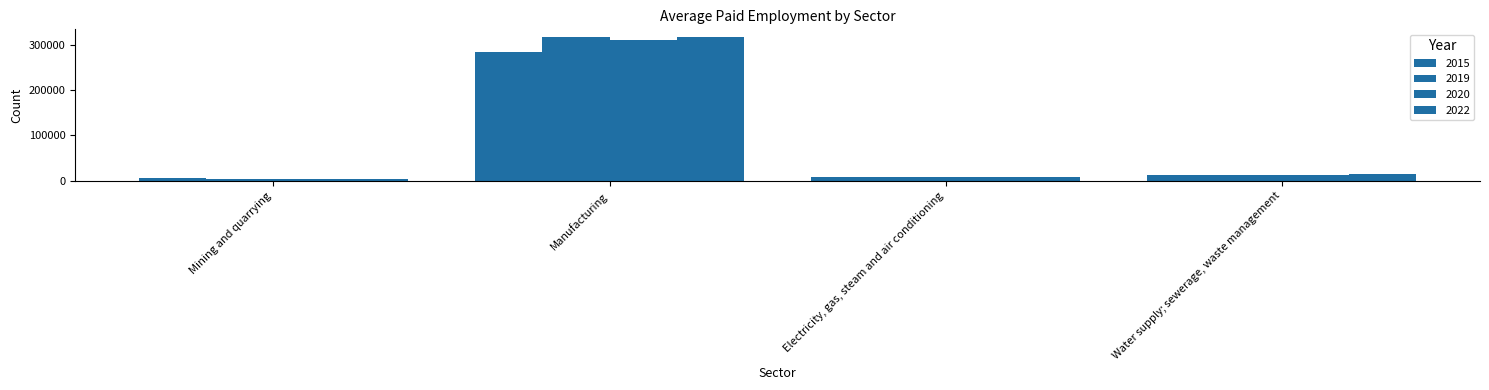

Rank the series at Mining and quarrying from lowest to highest value.

2022, 2020, 2019, 2015